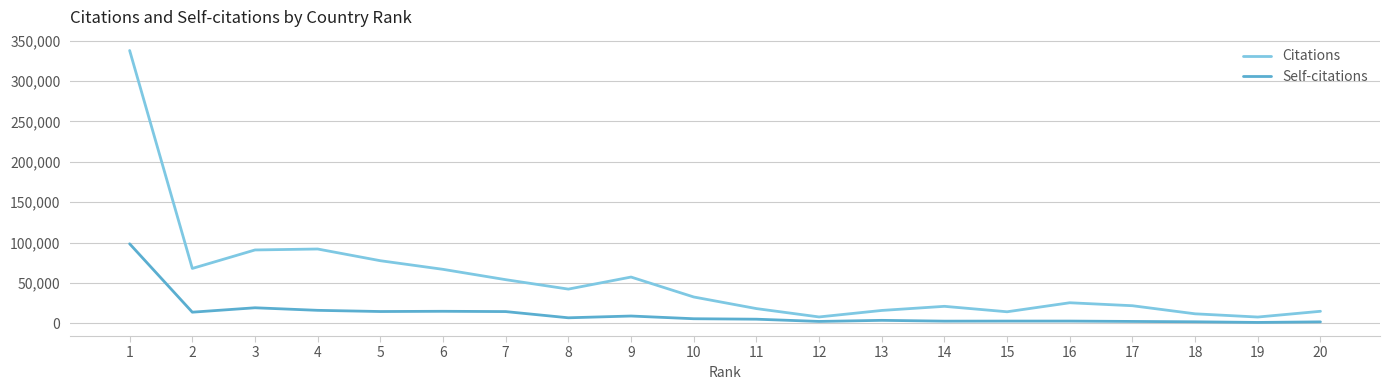

At how many categories does at least one series exceed 59883?

6